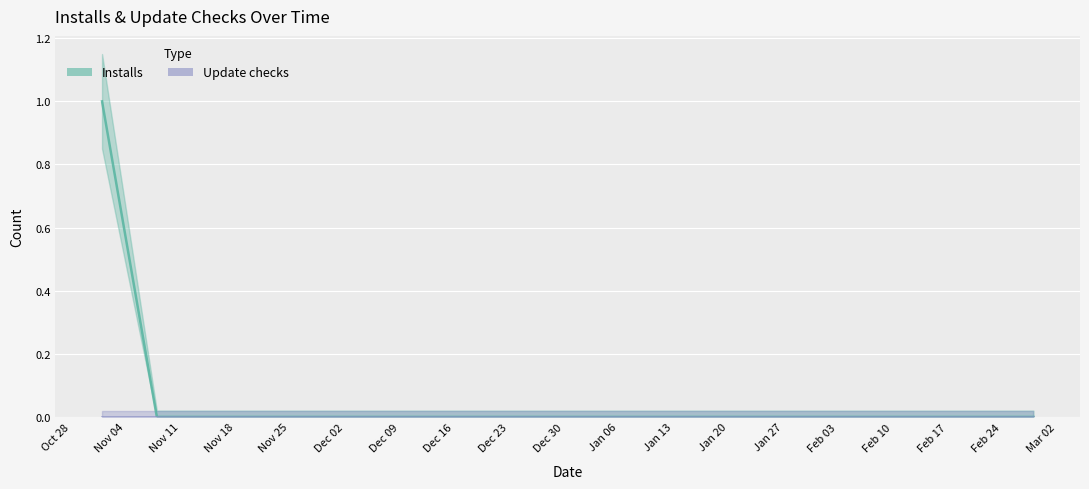

What is the sum of the values at 2019-12-13 and 2019-11-01?

1